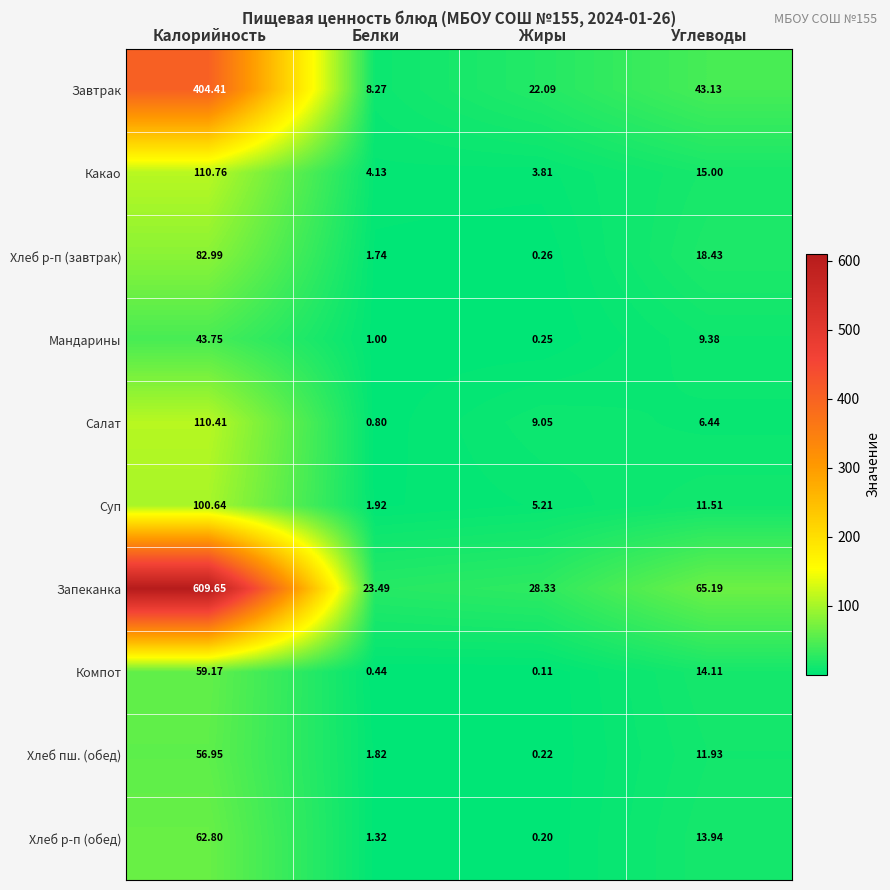

Which series has the largest range (max minus min)?

Запеканка